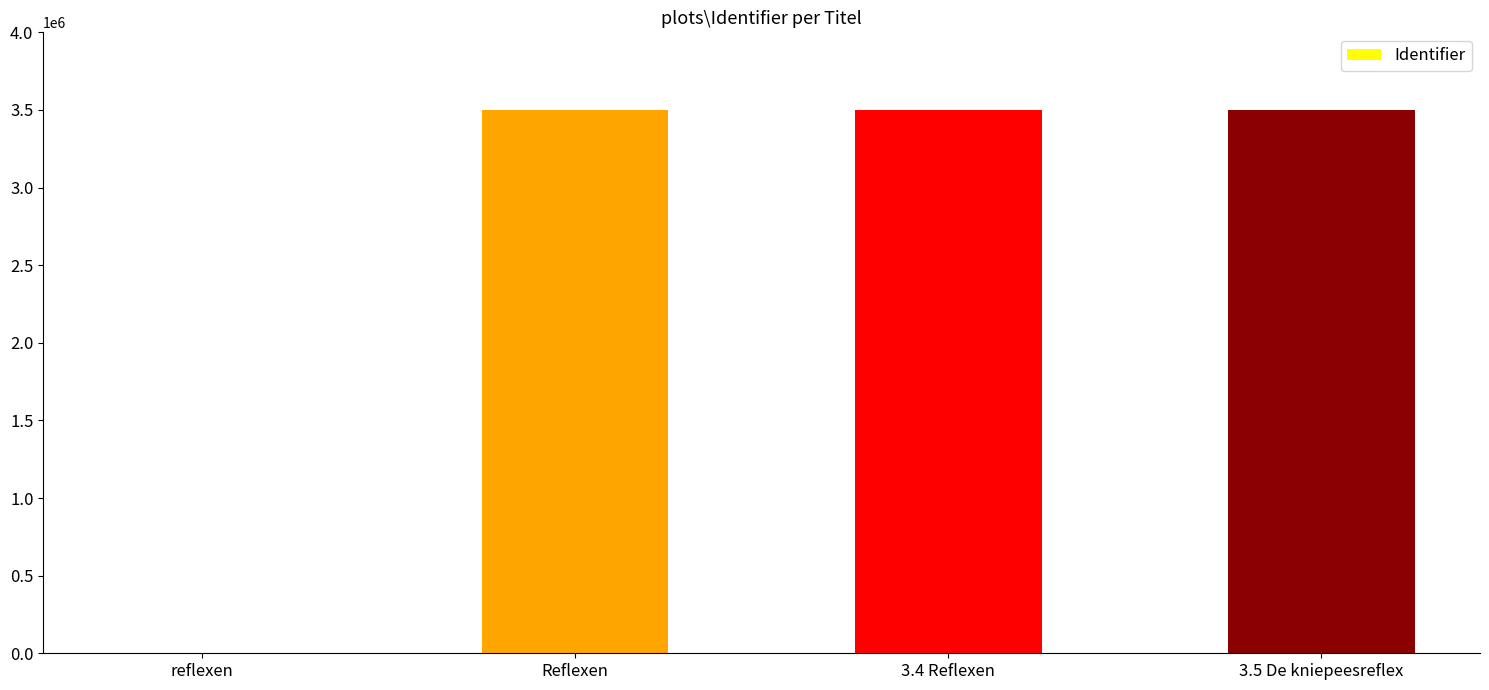

Which has a higher value, 3.4 Reflexen or reflexen?

3.4 Reflexen